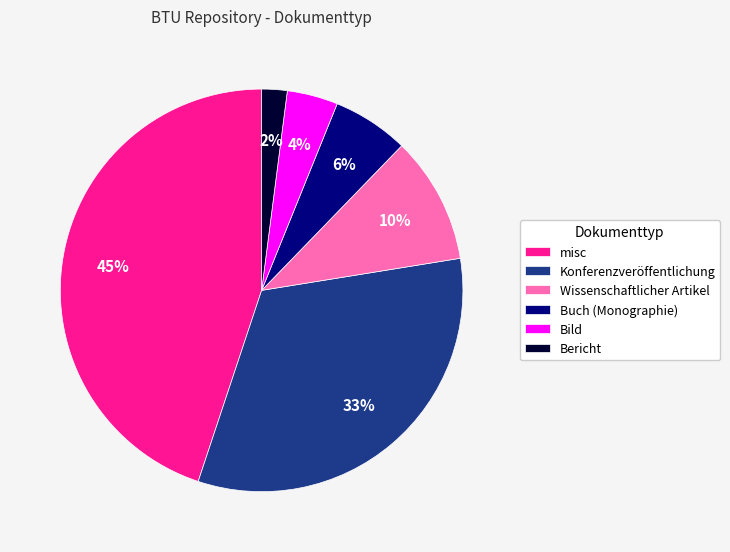

Rank the categories by value from highest to lowest.

misc, Konferenzveröffentlichung, Wissenschaftlicher Artikel, Buch (Monographie), Bild, Bericht